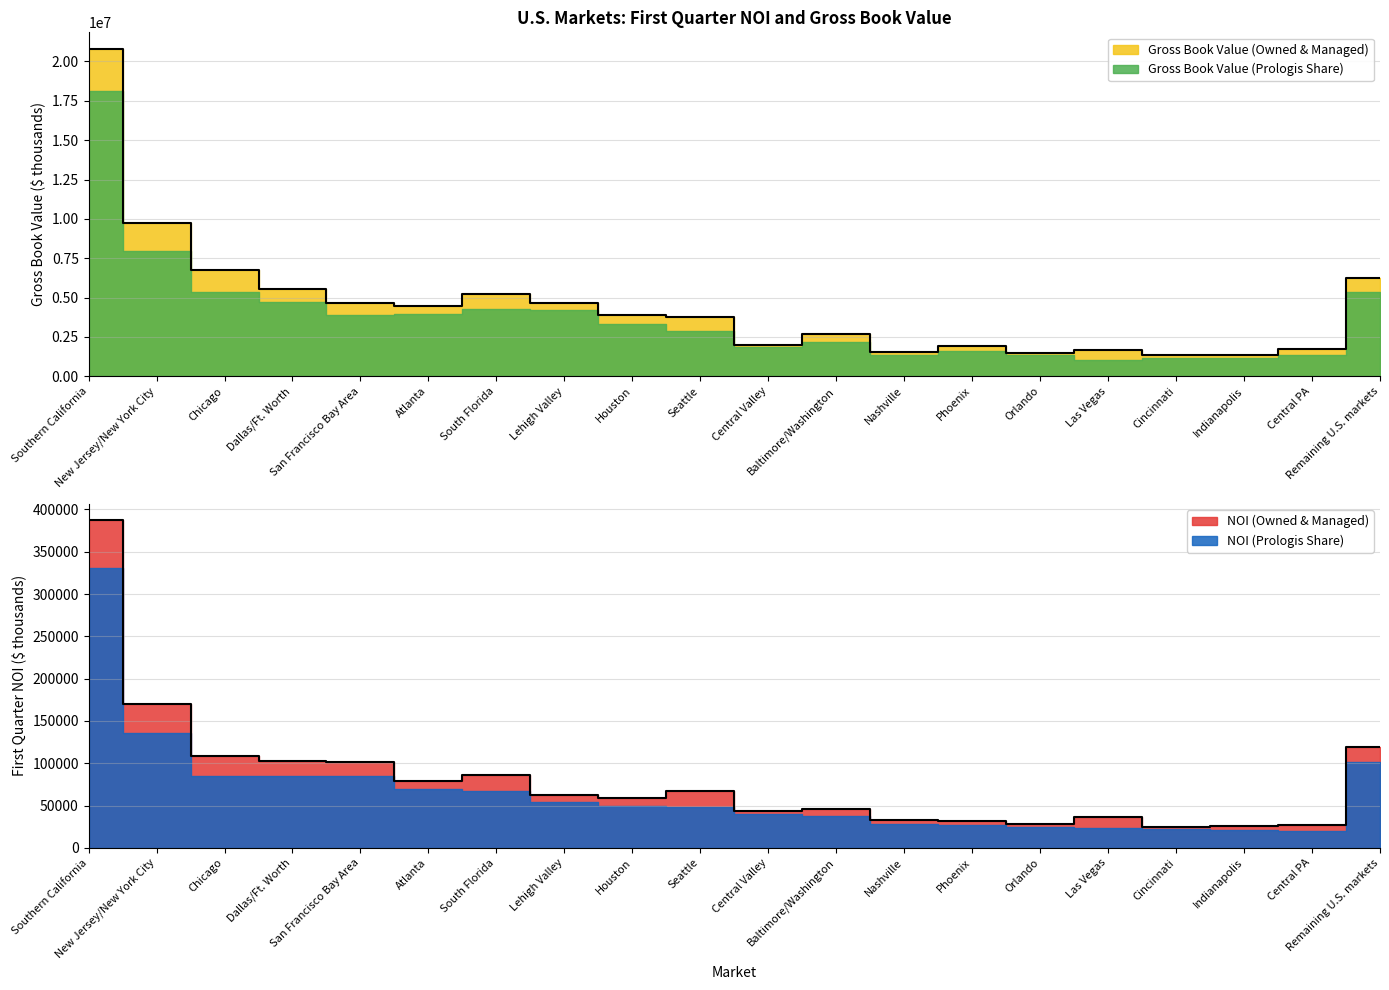

Where is the first local minimum for Gross Book Value (Prologis Share)?

Atlanta